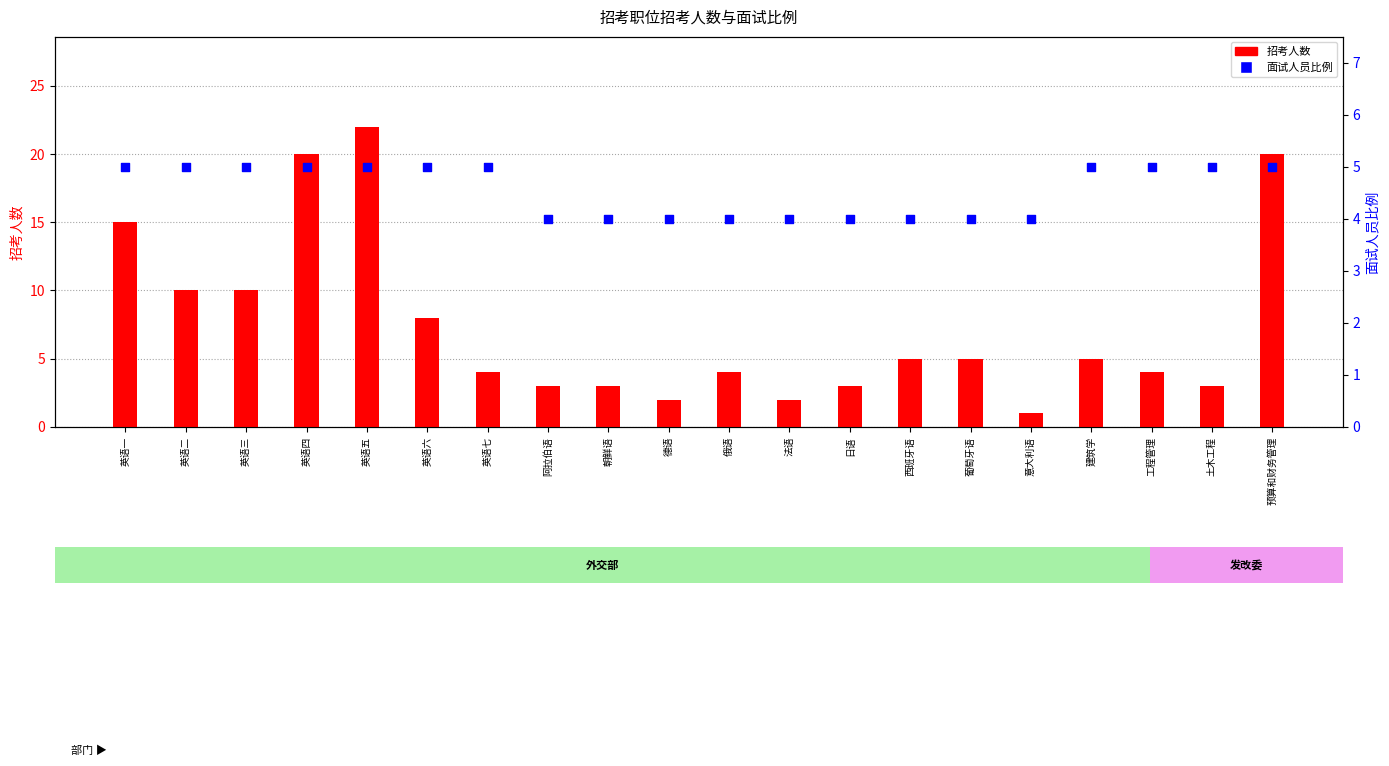

Which series contains the highest Y value?

招考人数